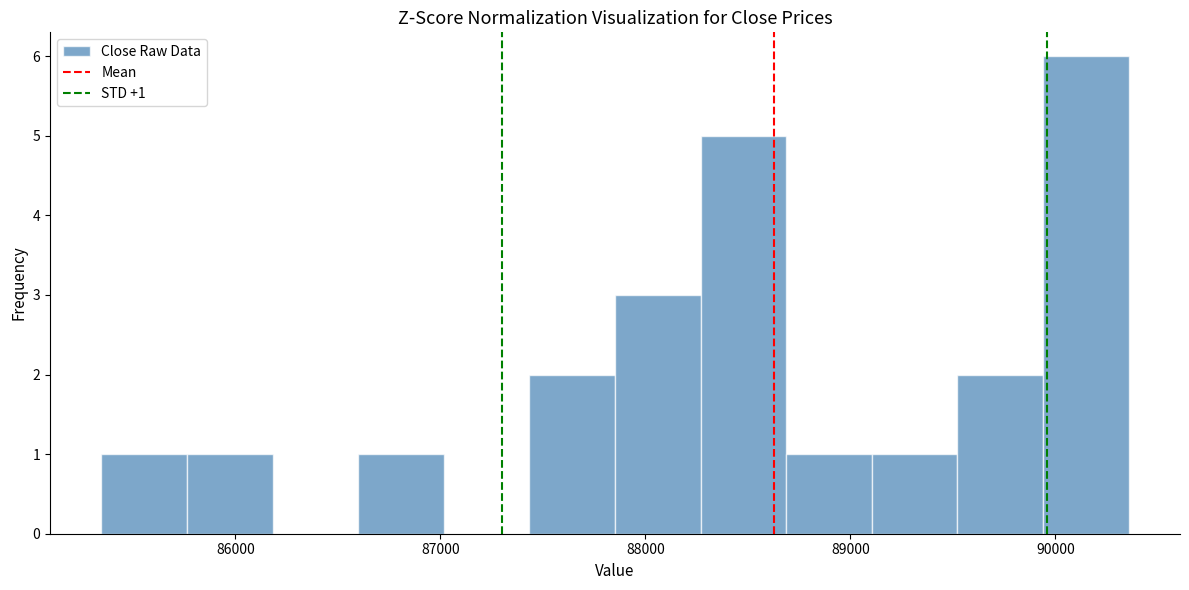

Which range on the x-axis has the tallest bar?

89900 to 90400